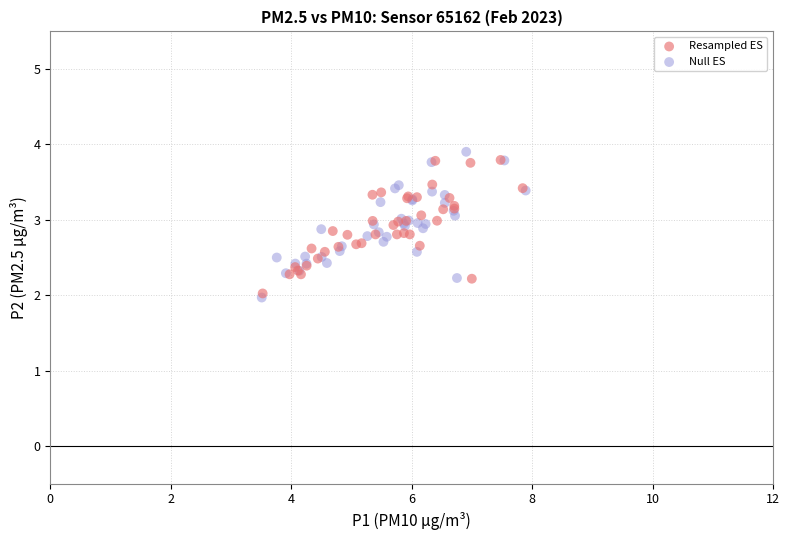

Which series has the largest Y range (max minus min)?

Null ES